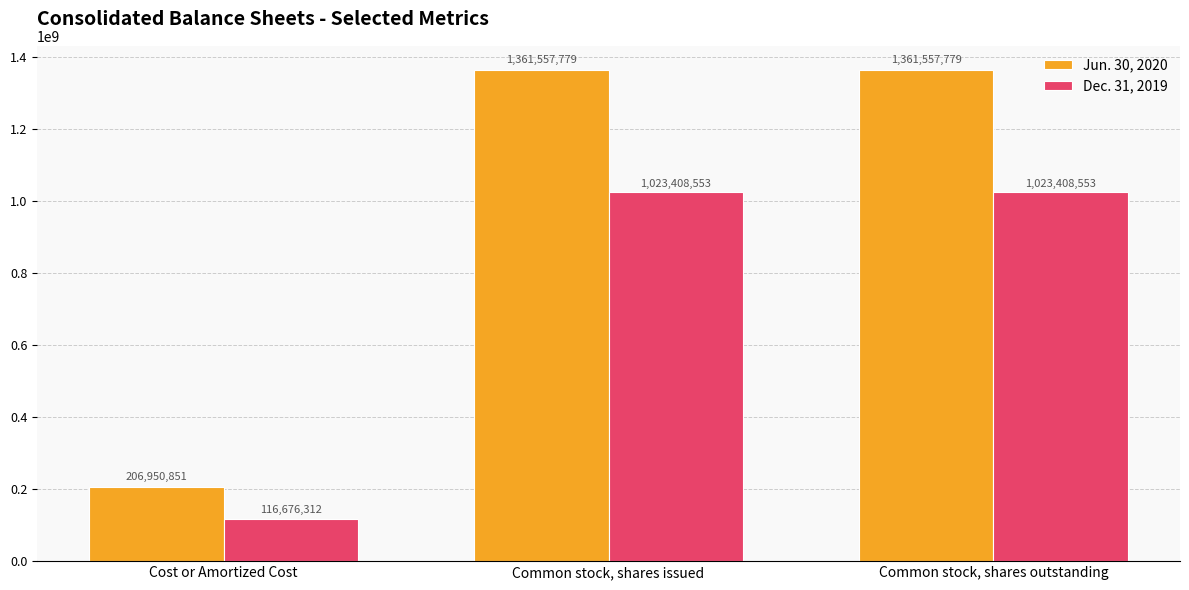

The Dec. 31, 2019 series shows 1462961722 at Common stock, shares outstanding. True or false?

False